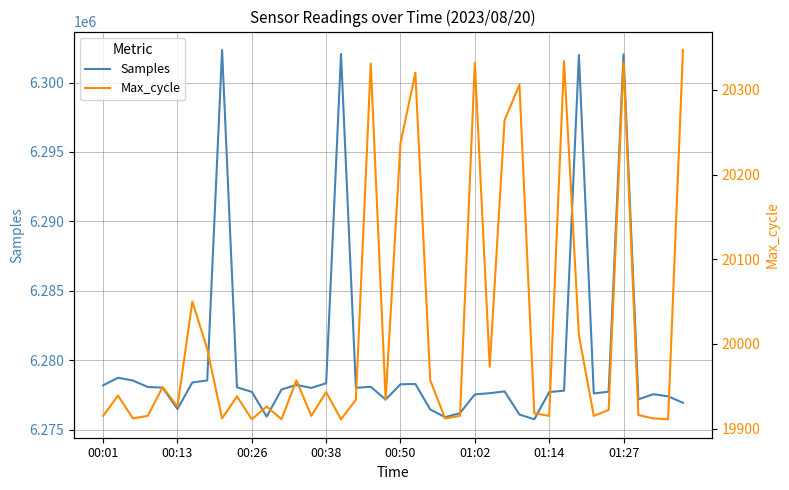

Is it true that Samples equals 6276935 at 39?

True